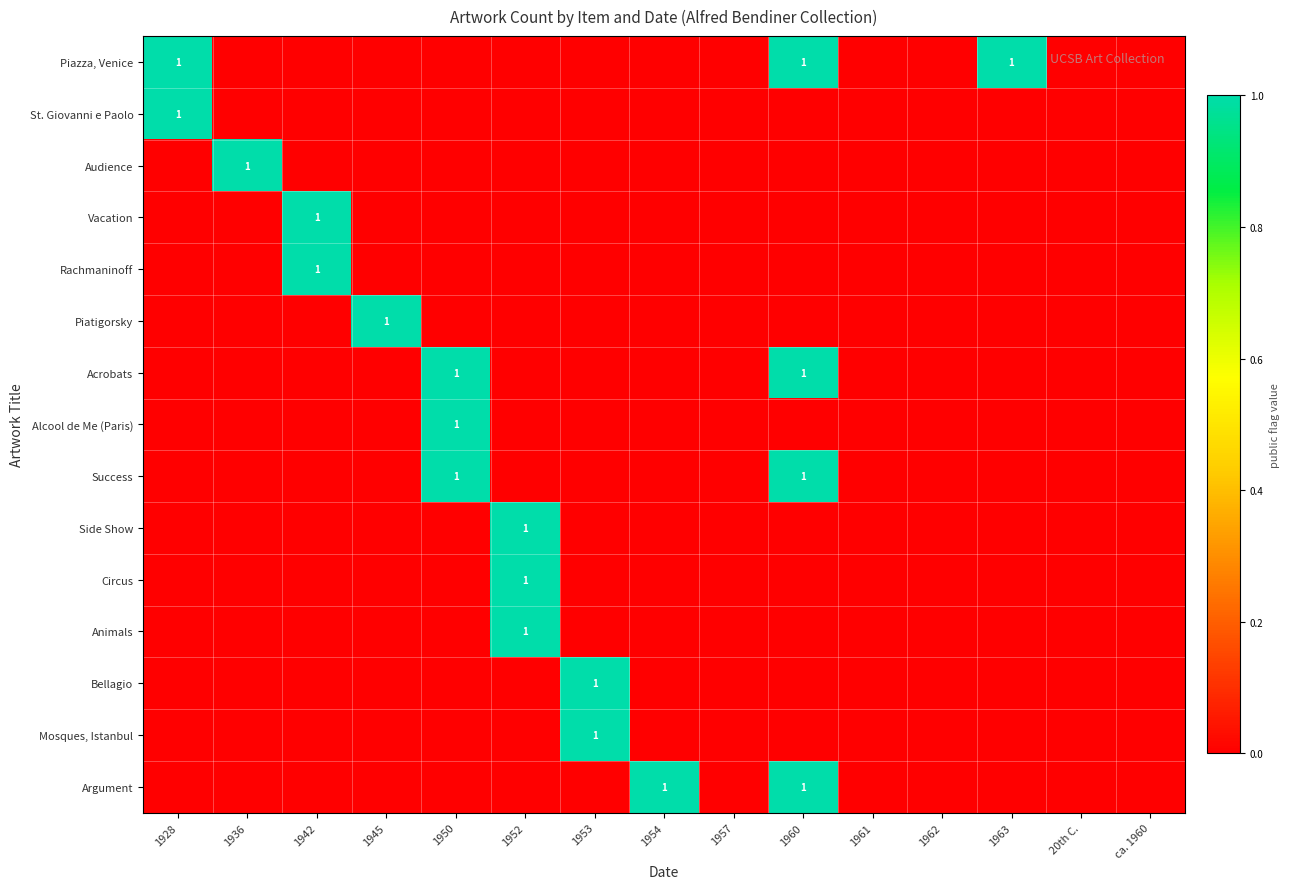

Which has a higher value, 1953 or 1961?

1953